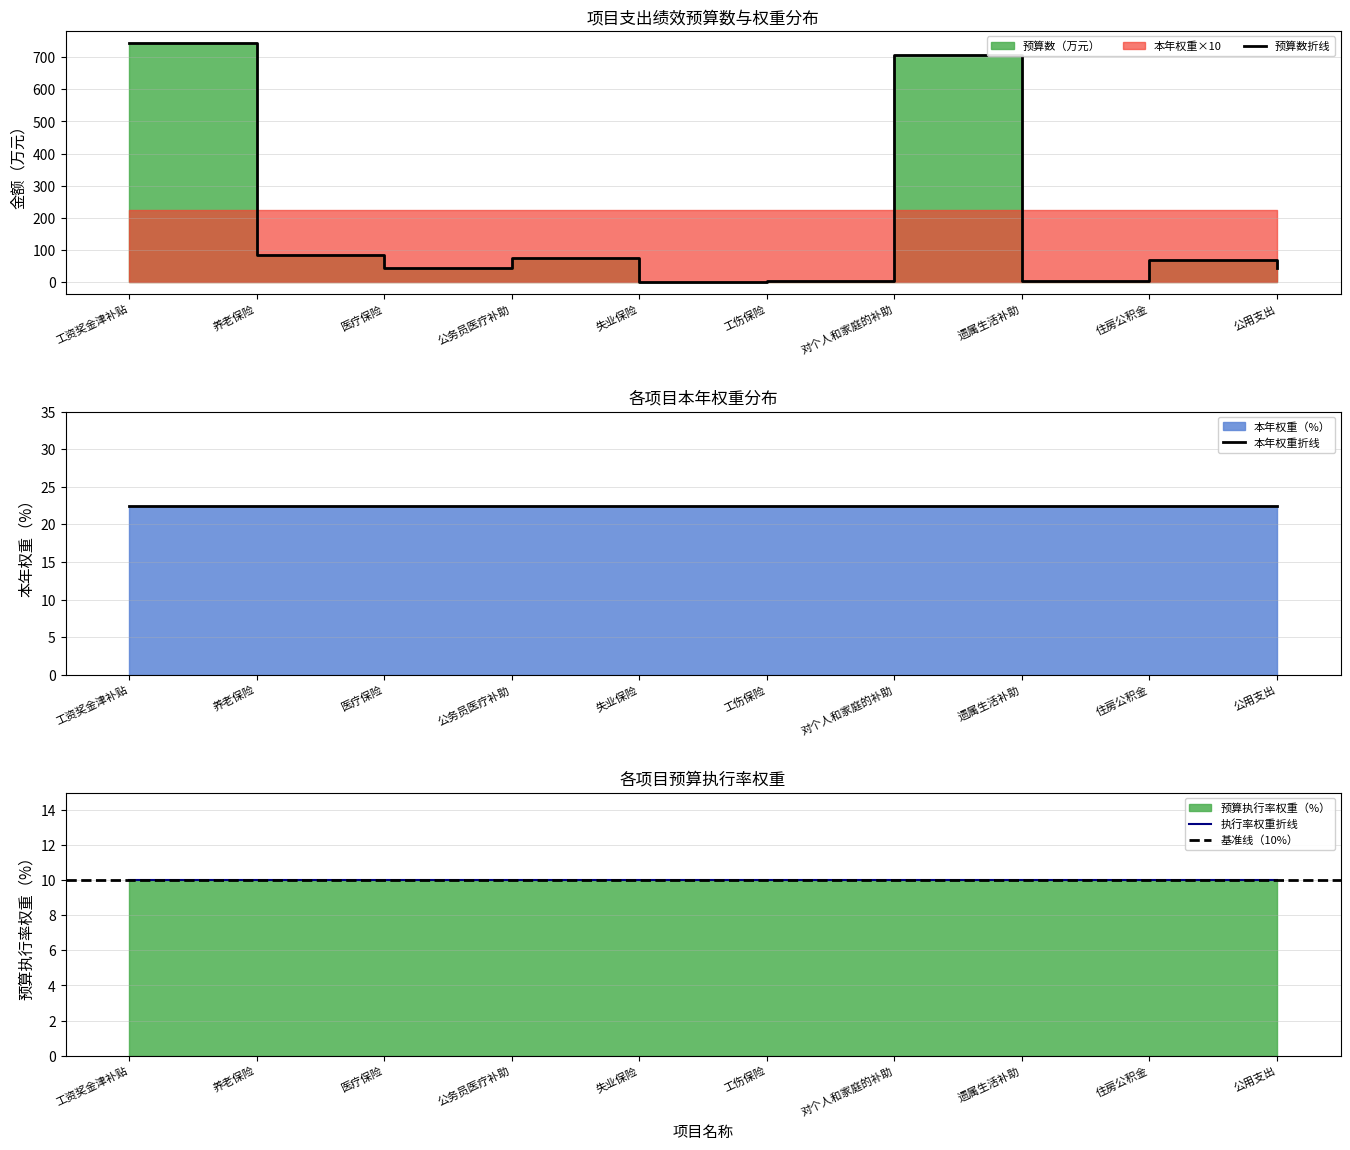

What is the total value across all series at 失业保险?

33.3